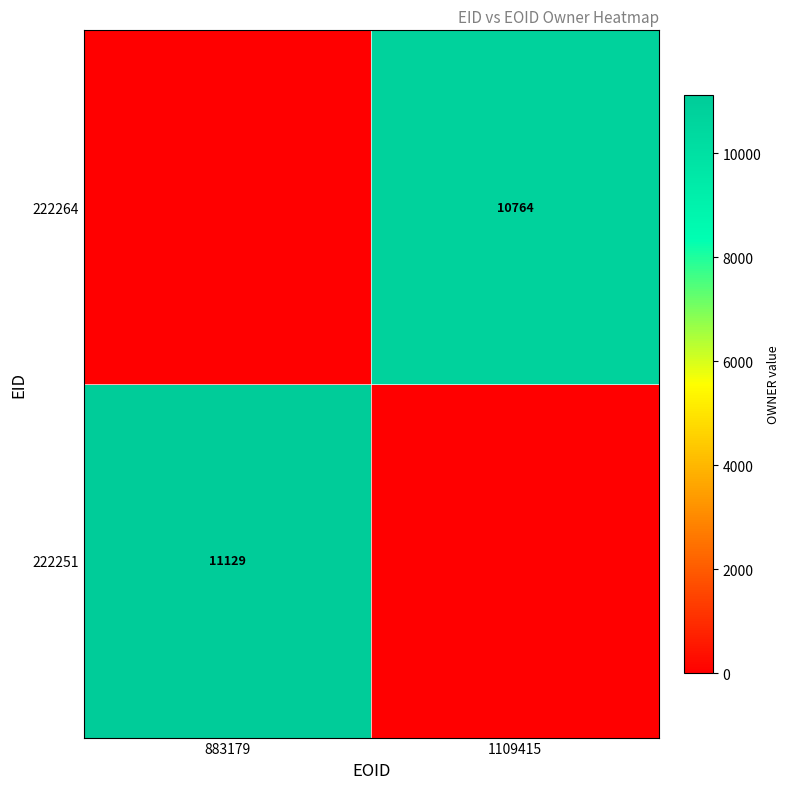

The 222251 series shows 18571 at 883179. True or false?

False